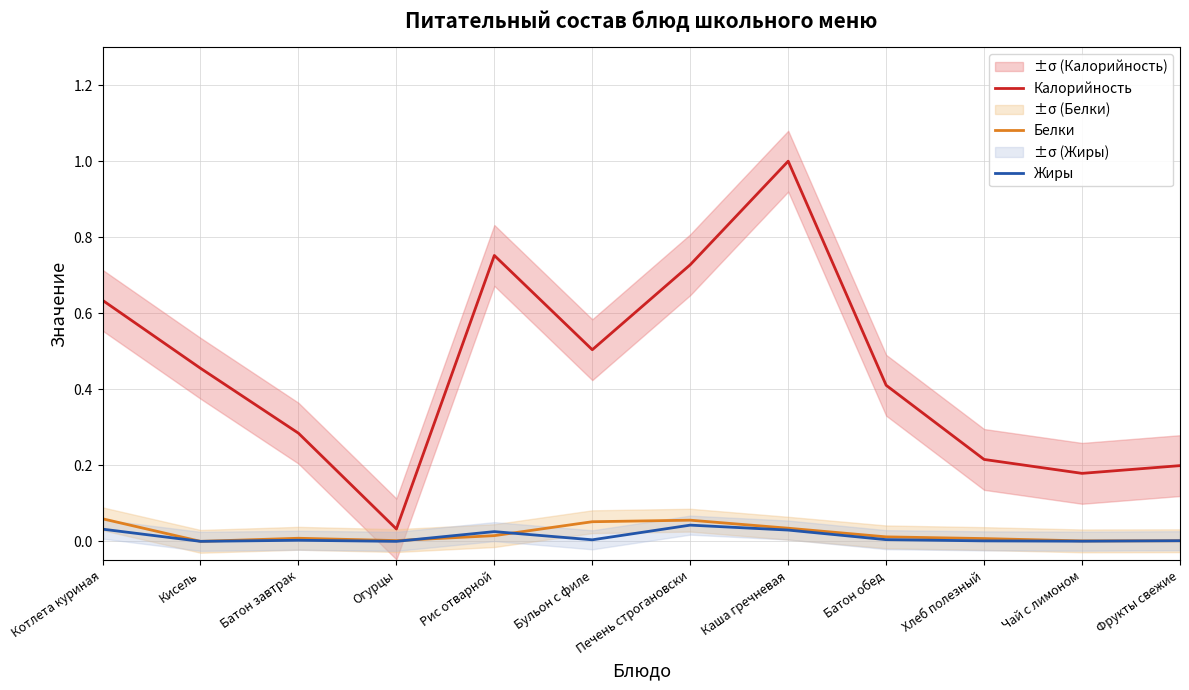

In Белки, how many points are higher than both neighbors (excluding endpoints)?

2